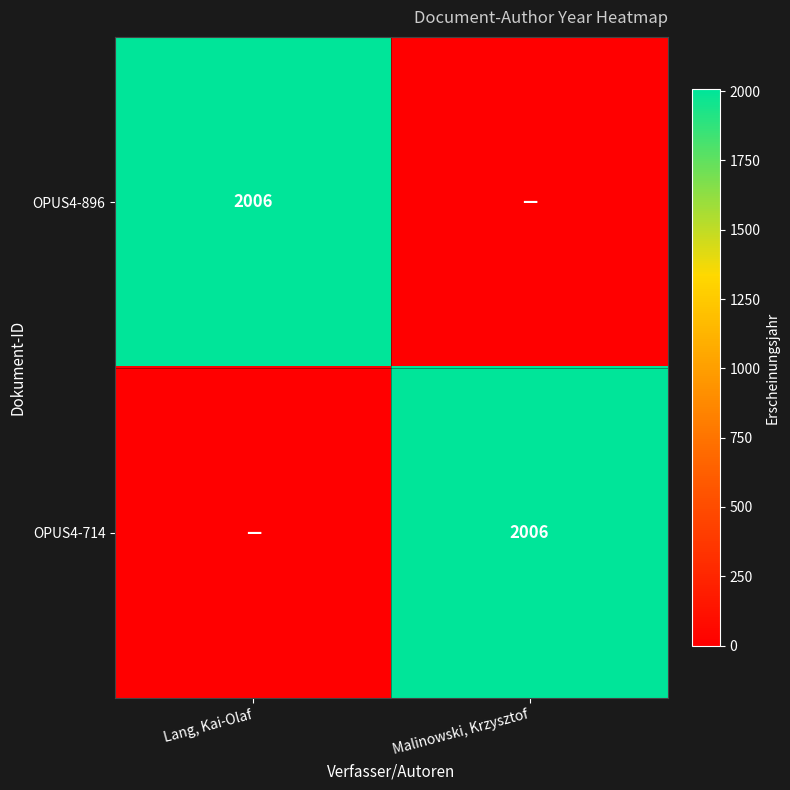

Is it true that OPUS4-896 equals 2006 at Lang, Kai-Olaf?

True